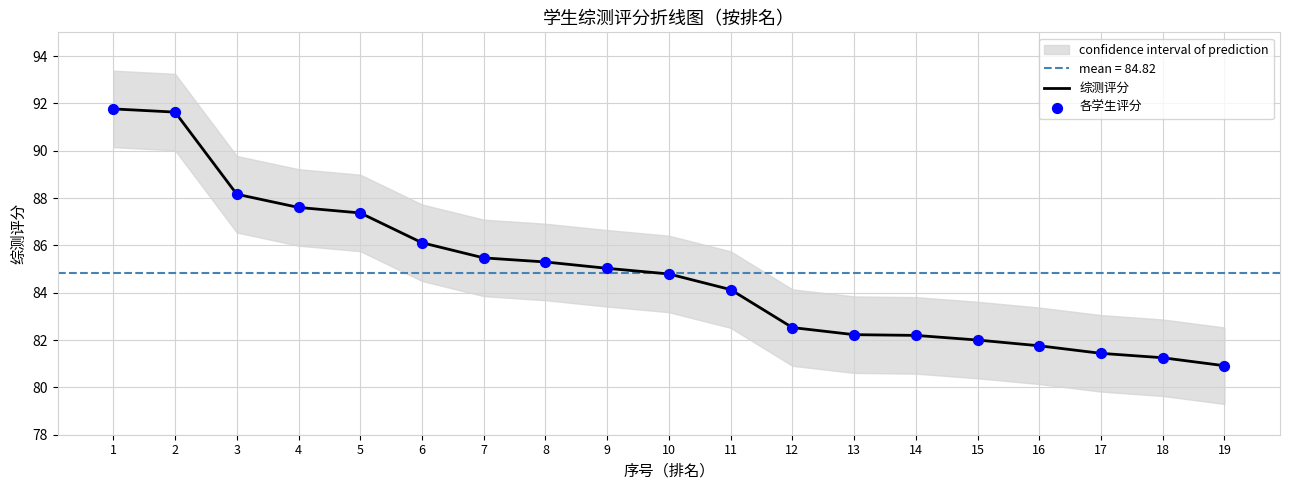

What is the total value across all series at 5?

174.7